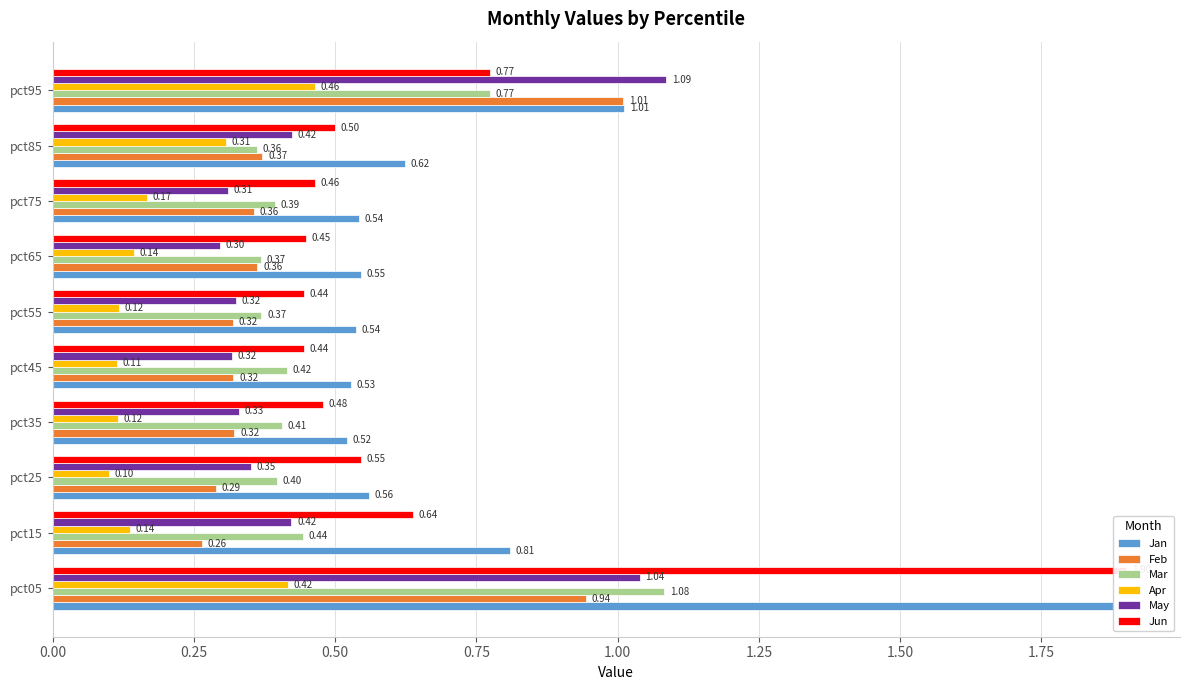

Reading left to right, extract all data points from this chart.

Jan: 1.9	0.8	0.6	0.5	0.5	0.5	0.5	0.5	0.6	1.0
Feb: 0.9	0.3	0.3	0.3	0.3	0.3	0.4	0.4	0.4	1.0
Mar: 1.1	0.4	0.4	0.4	0.4	0.4	0.4	0.4	0.4	0.8
Apr: 0.4	0.1	0.1	0.1	0.1	0.1	0.1	0.2	0.3	0.5
May: 1.0	0.4	0.4	0.3	0.3	0.3	0.3	0.3	0.4	1.1
Jun: 1.9	0.6	0.5	0.5	0.4	0.4	0.4	0.5	0.5	0.8